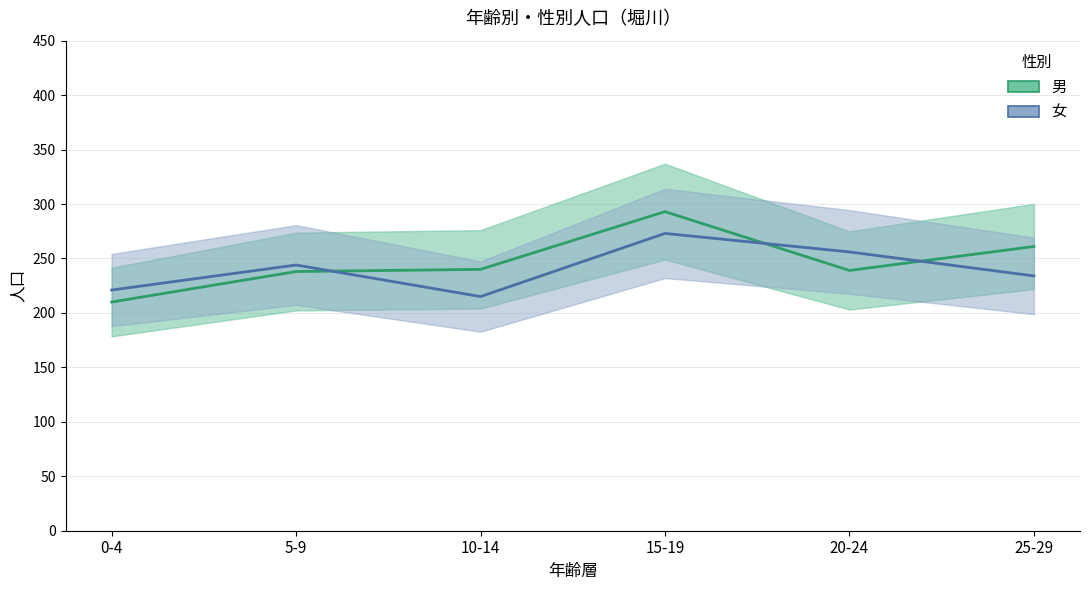

Is the value of 男 at 10-14 greater than the value of 女 at 25-29?

Yes